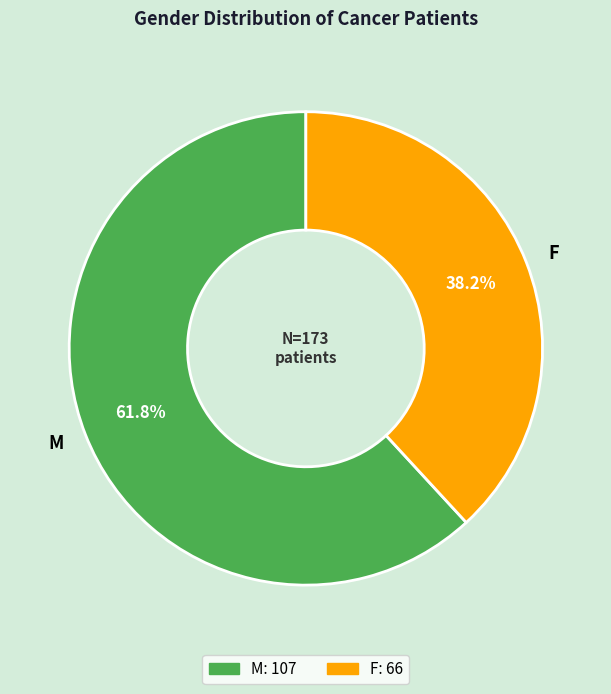

Which category has the smallest portion of the pie?

F